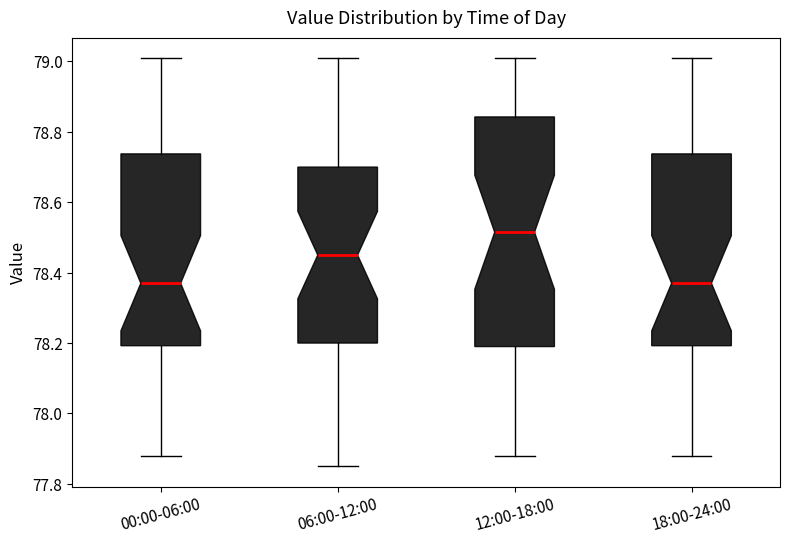

Reading left to right, read every box against the y-axis: the position of its median line, the range the box covers, and the ends of its whiskers. The values are not printed on the chart, so give them approximately, as read against the axis.

00:00-06:00: median 78.38, box 78.20 to 78.74, whiskers 77.88 to 79.02
06:00-12:00: median 78.46, box 78.20 to 78.70, whiskers 77.86 to 79.02
12:00-18:00: median 78.52, box 78.20 to 78.84, whiskers 77.88 to 79.02
18:00-24:00: median 78.38, box 78.20 to 78.74, whiskers 77.88 to 79.02